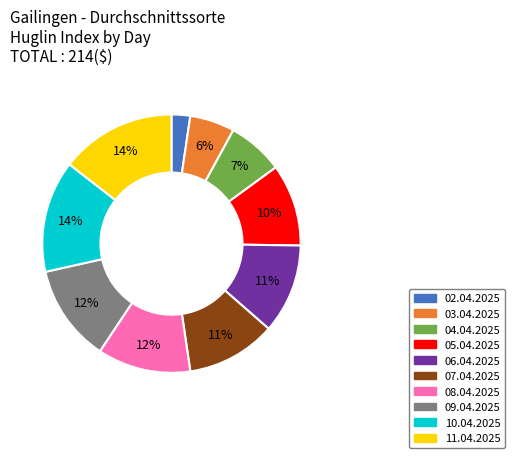

How many slices are in this pie chart?

10